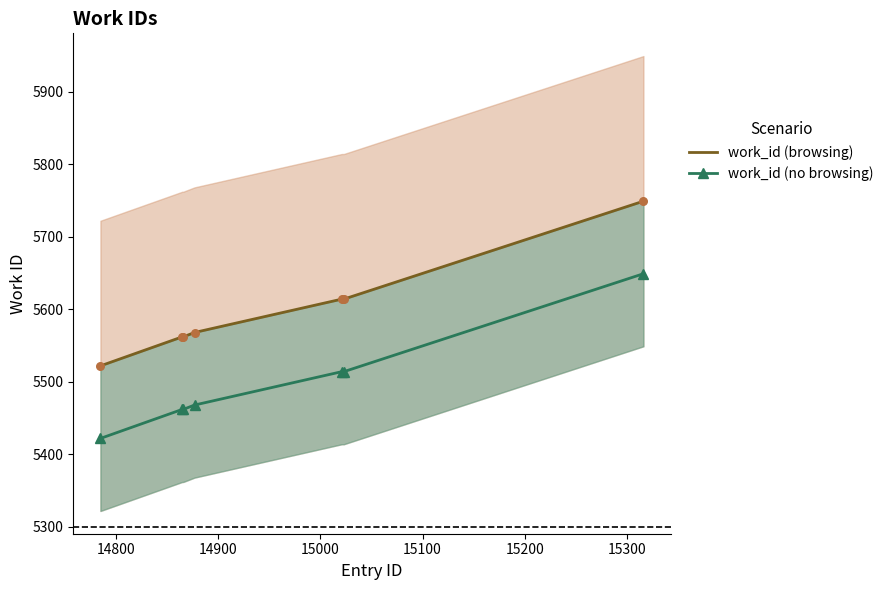

What is the minimum value for work_id (no browsing)?

5422